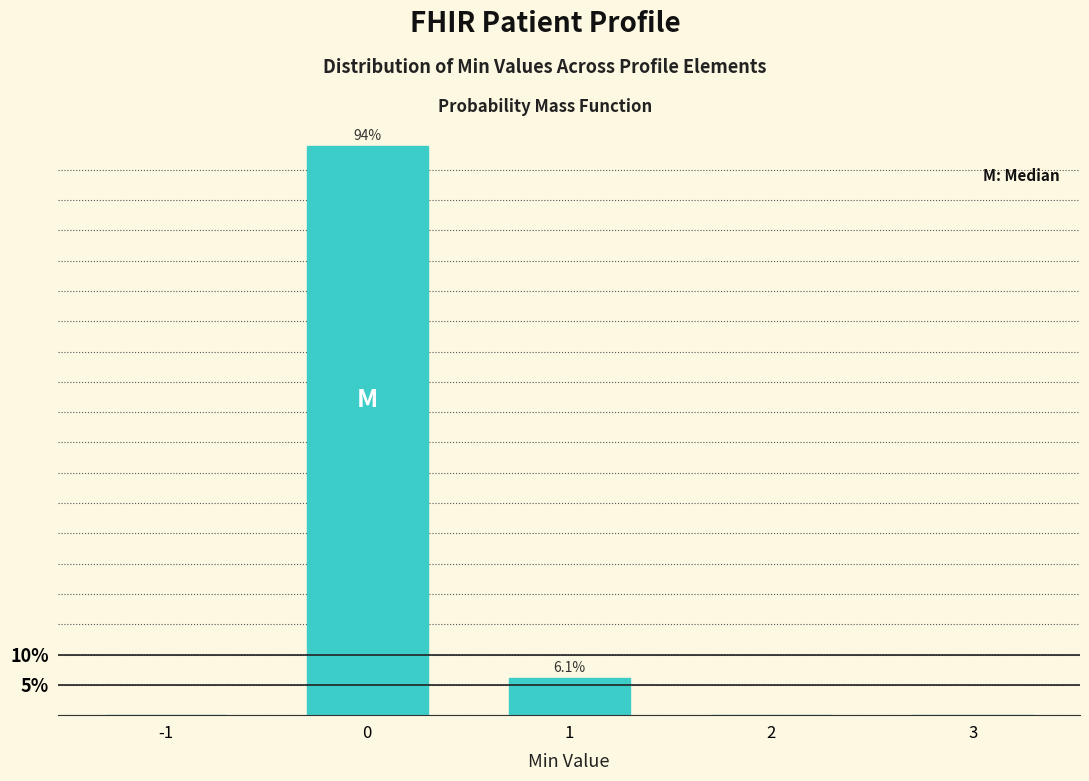

Reading left to right, what are all the values shown in this chart?

-1=0.0	0=93.9	1=6.1	2=0.0	3=0.0